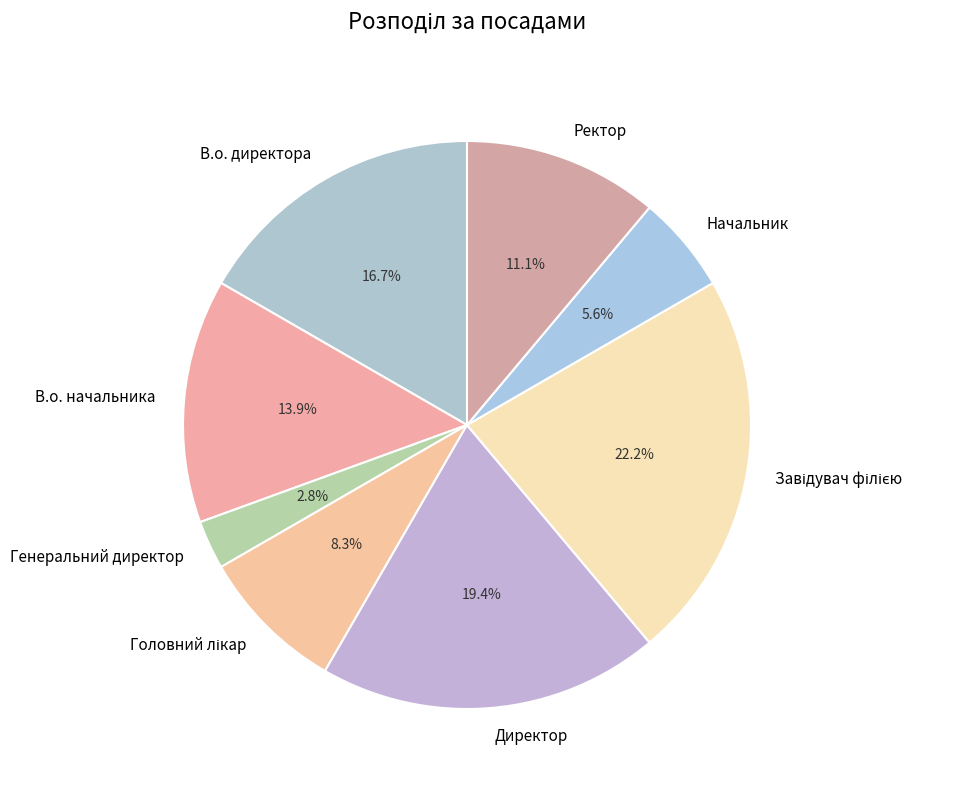

Which has a higher value, Ректор or Начальник?

Ректор